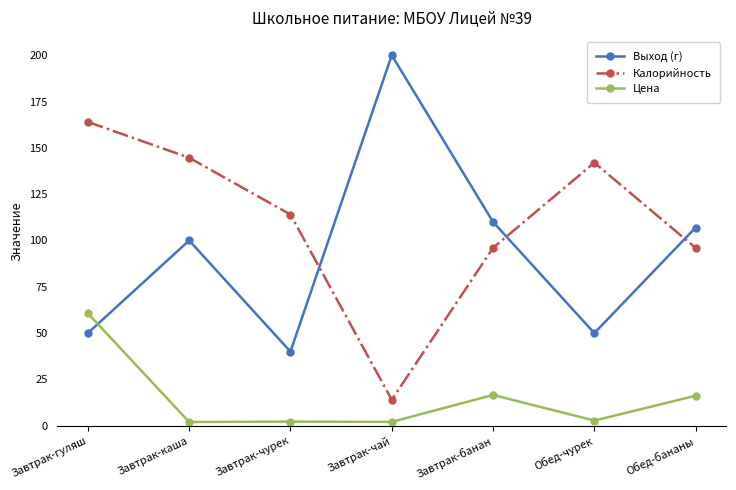

What is the difference between the Цена values at Обед-бананы and Завтрак-каша?

14.2